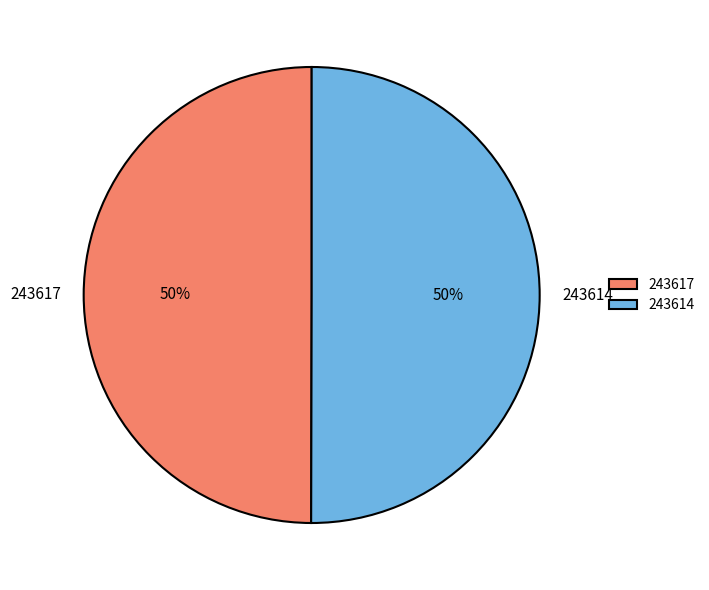

How many segments does this pie chart have?

2